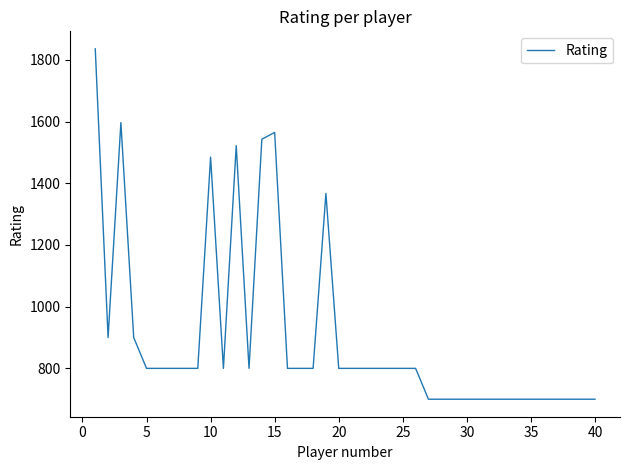

True or false: the data has more than 0 interior local peaks.

True